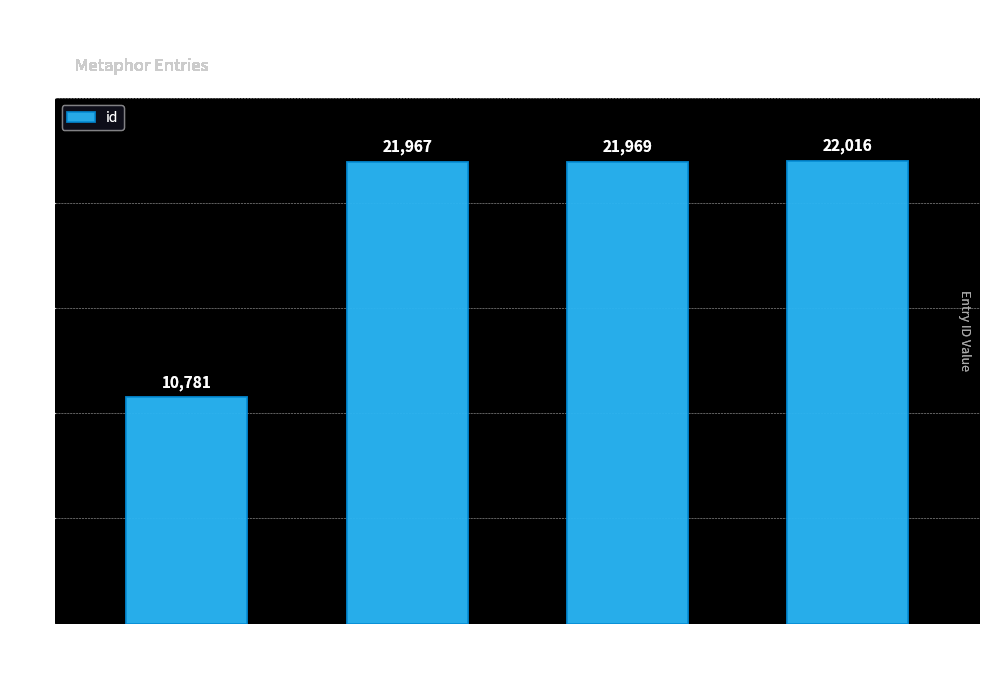

What is the label of the 1st bar from the right?

Work 7565